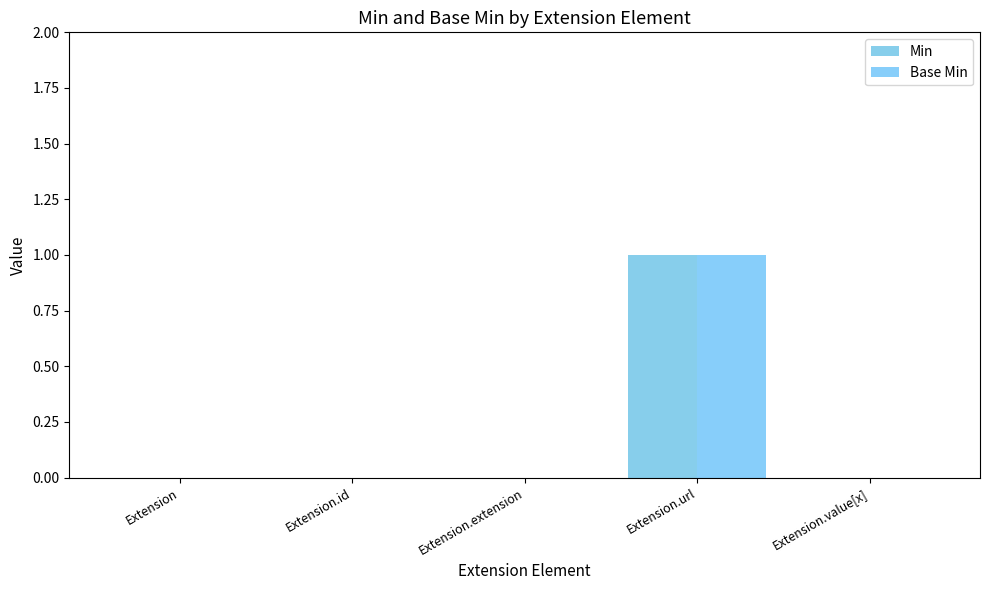

What is the sum of all Min values?

1